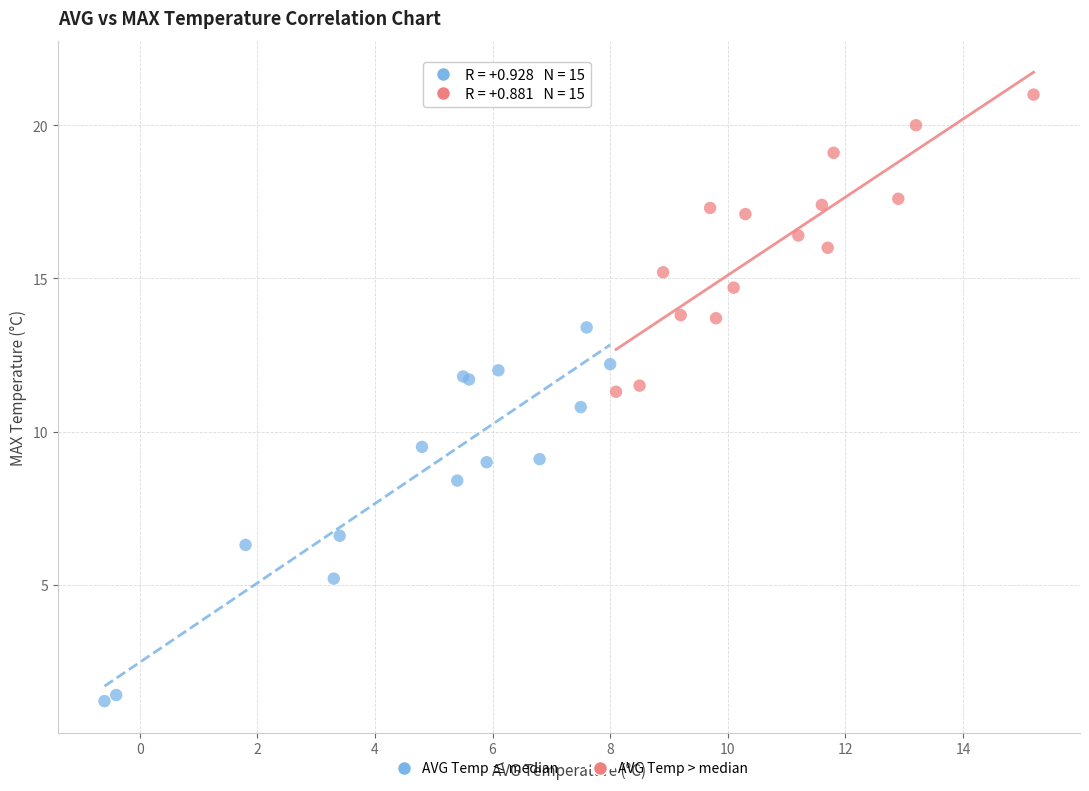

Which series contains the highest Y value?

AVG Temp > median